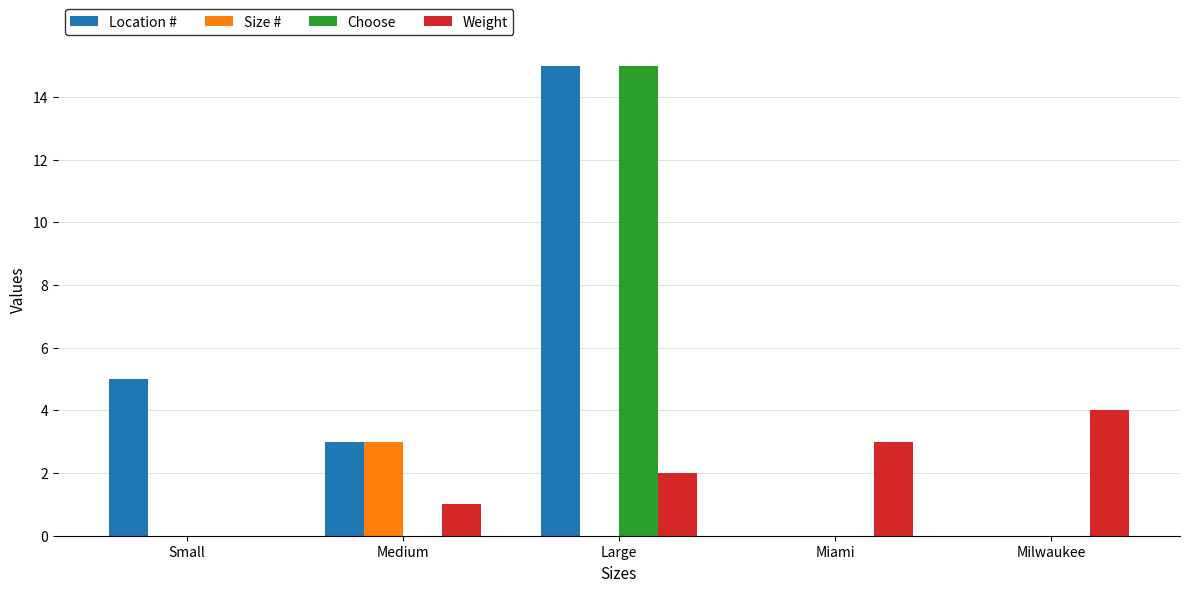

The value of Choose at Miami is 9. True or false?

False